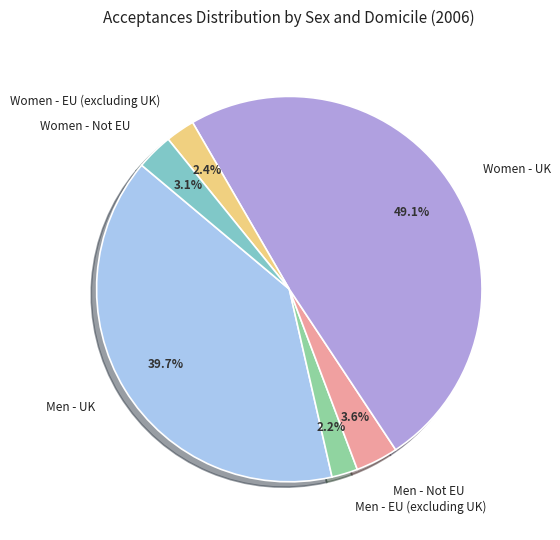

What percentage is NOT represented by Women - UK?

50.9%